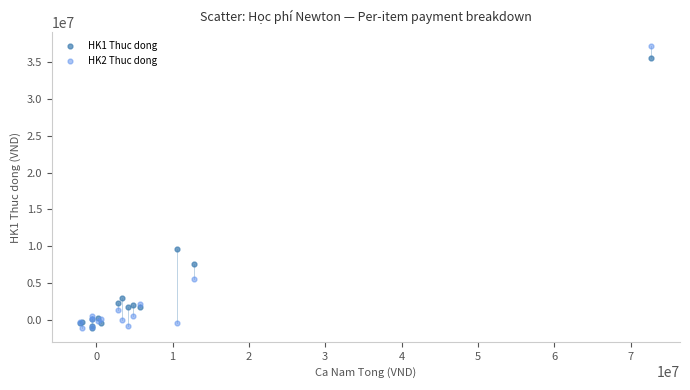

Which series has the widest spread of Y values?

HK2 Thuc dong